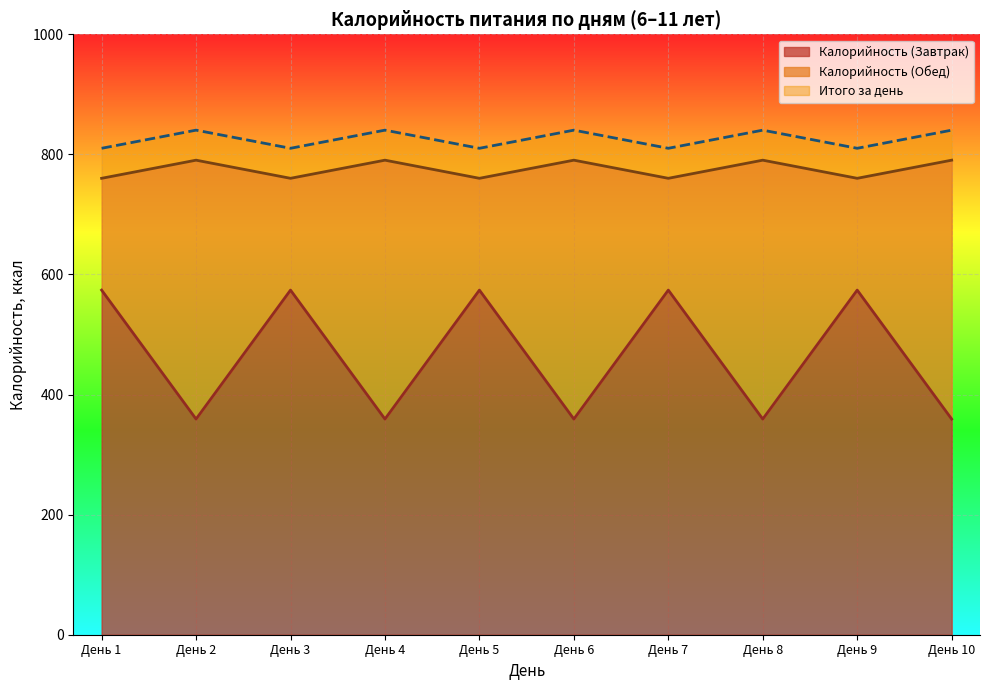

What is the lowest value of the Калорийность (Завтрак) series?

359.2